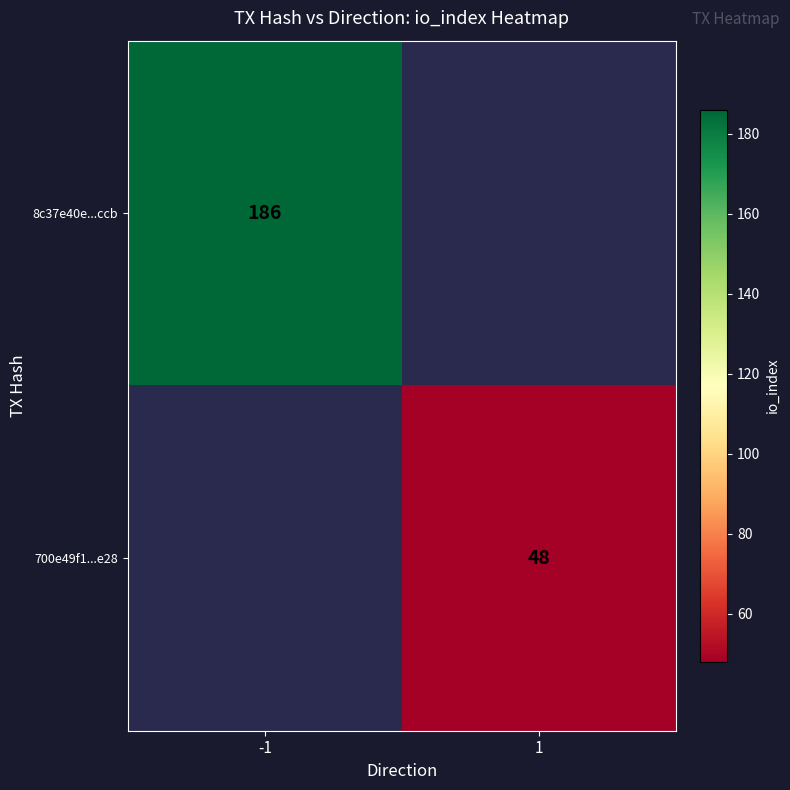

Is it true that 8c37e40e...ccb equals 186 at -1?

True